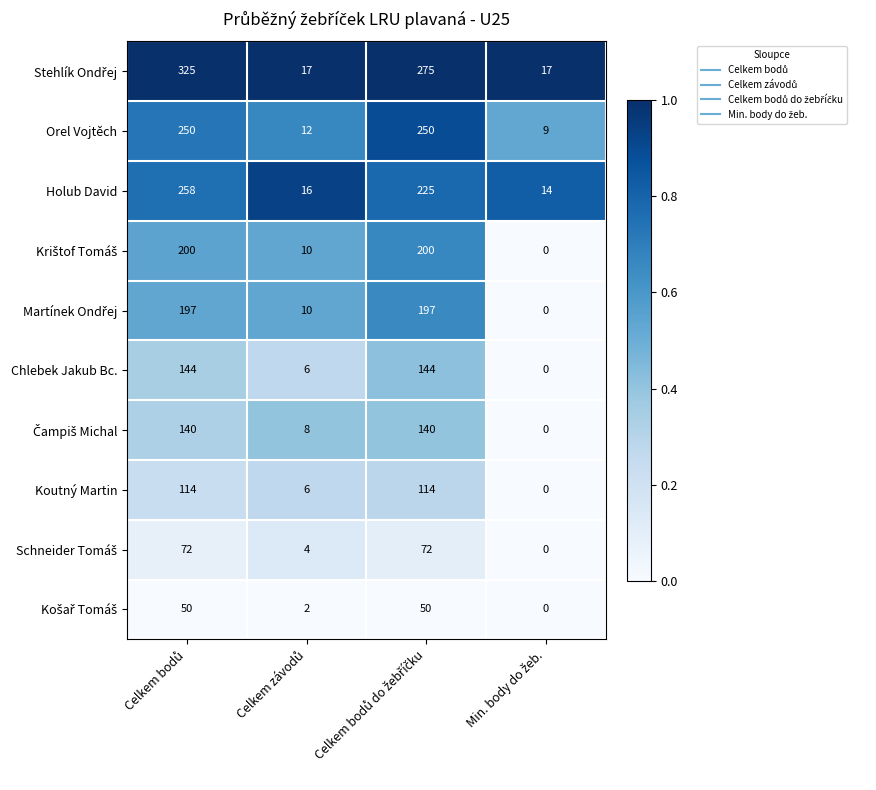

What is the sum of all Orel Vojtěch values?

521